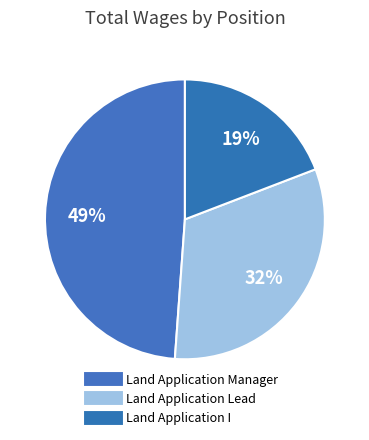

Rank the categories by value from highest to lowest.

Land Application Manager, Land Application Lead, Land Application I